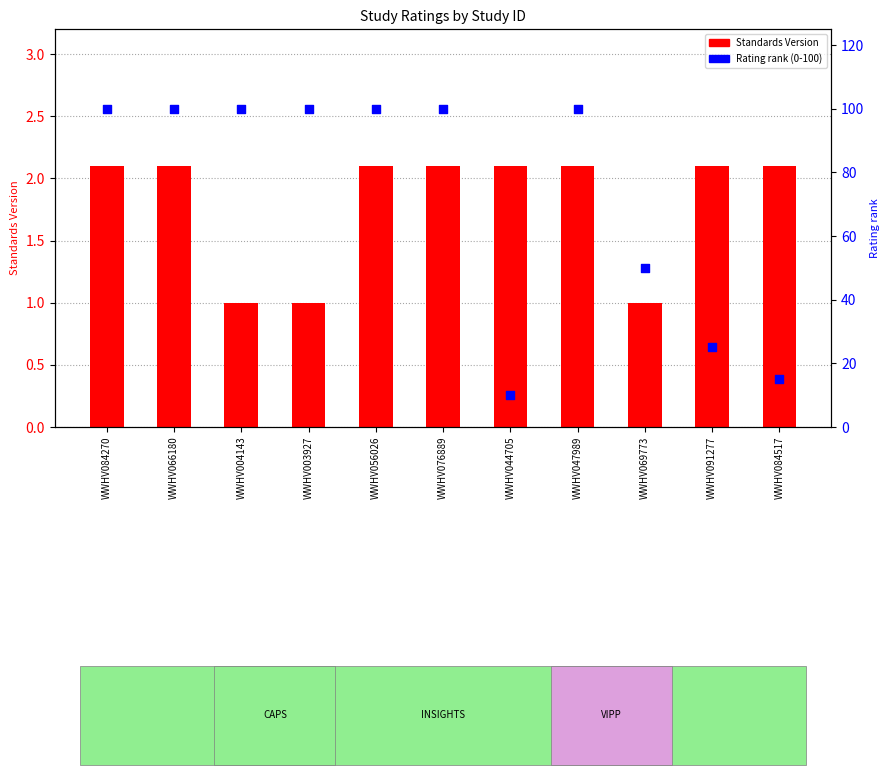

Which series reaches the minimum Y coordinate?

Standards Version